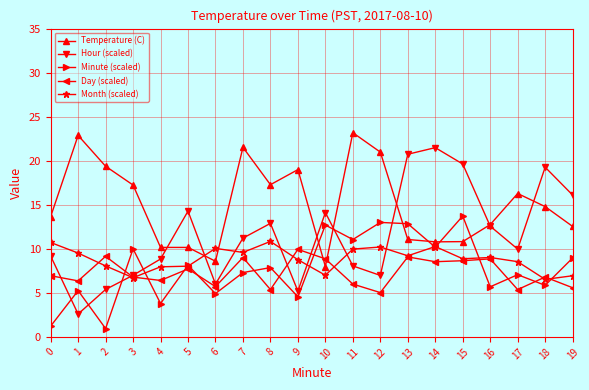

How many intersections are there between Temperature (C) and Minute (scaled)?

6